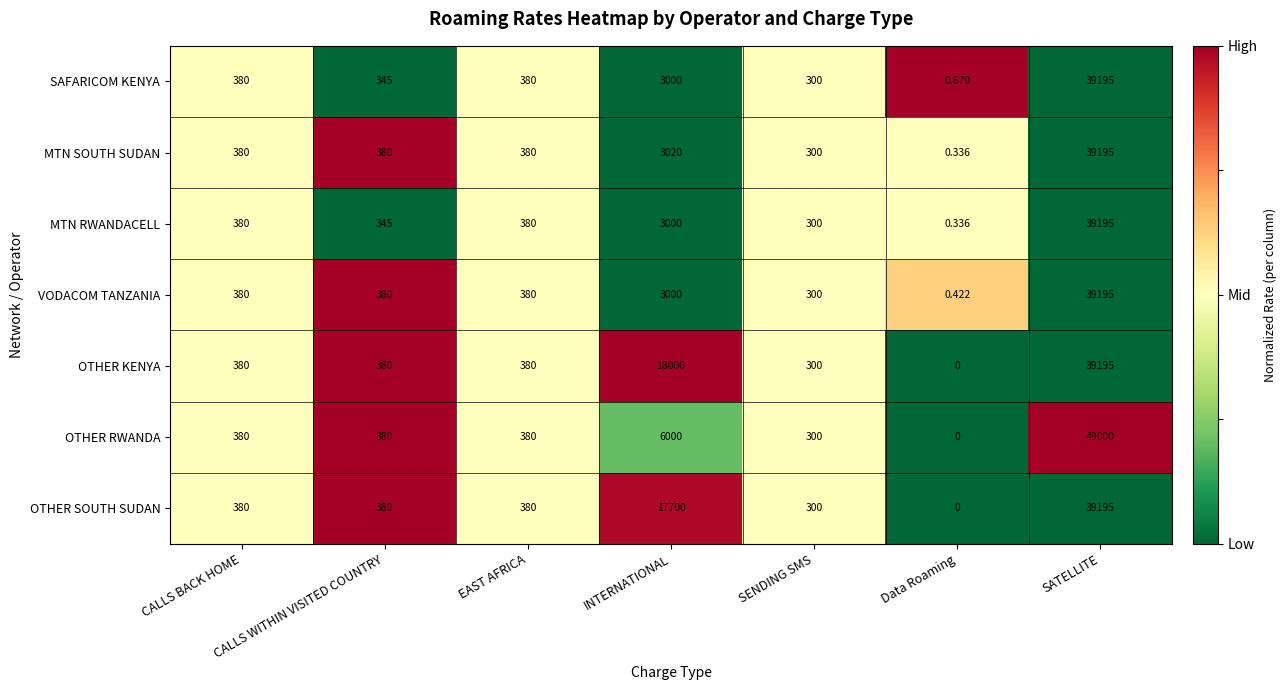

Count the number of categories in the chart.

7